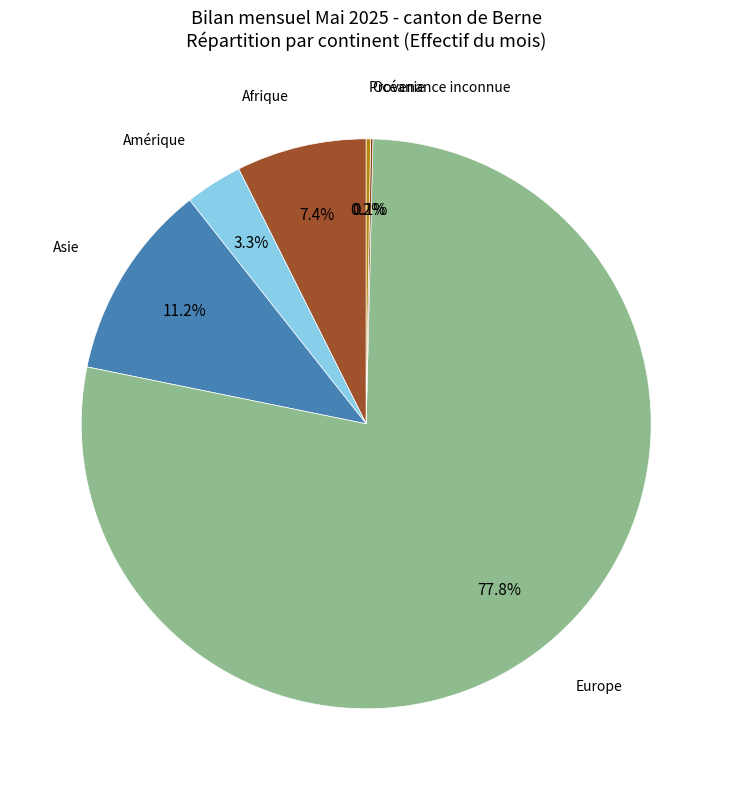

Which slice is the largest?

Europe